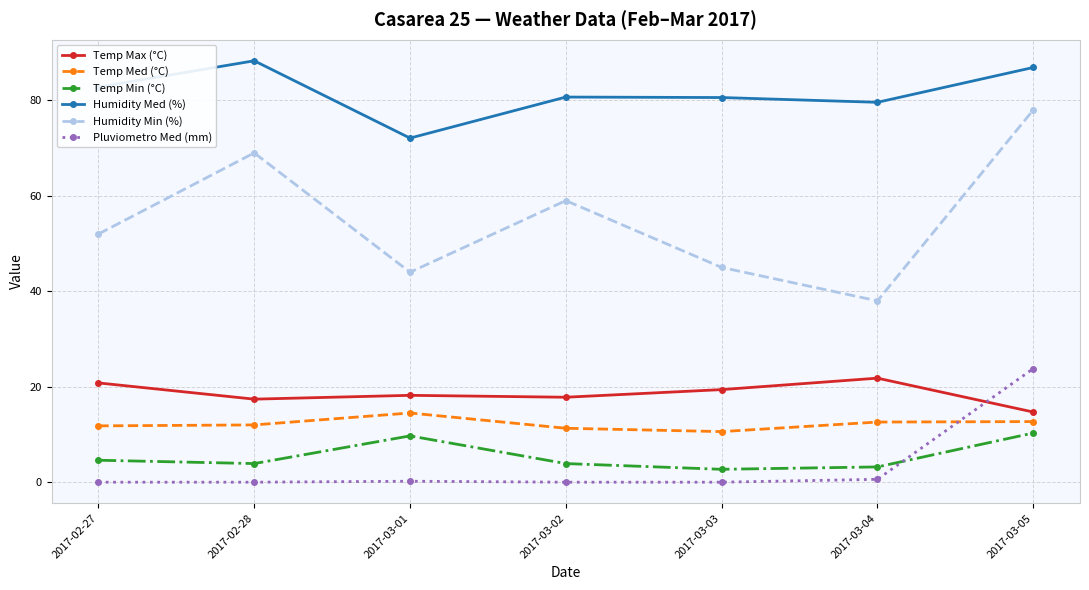

True or false: Temp Med (°C) has more than 2 interior local peaks.

False